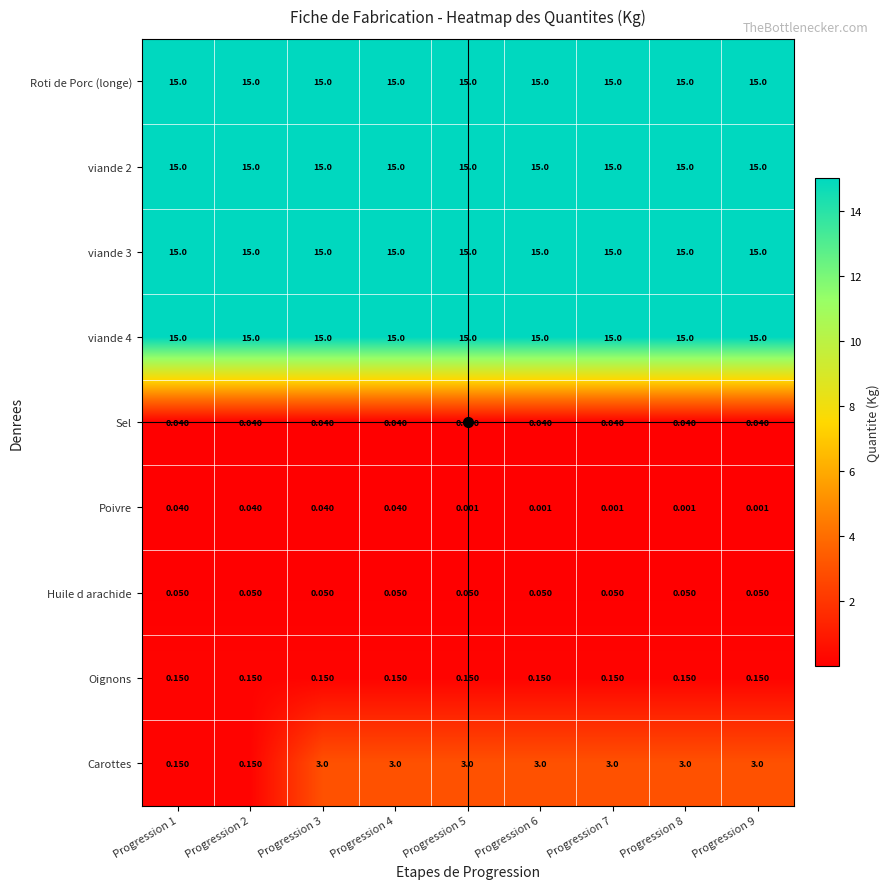

Is the value of Poivre at Progression 7 greater than the value of viande 2 at Progression 6?

No